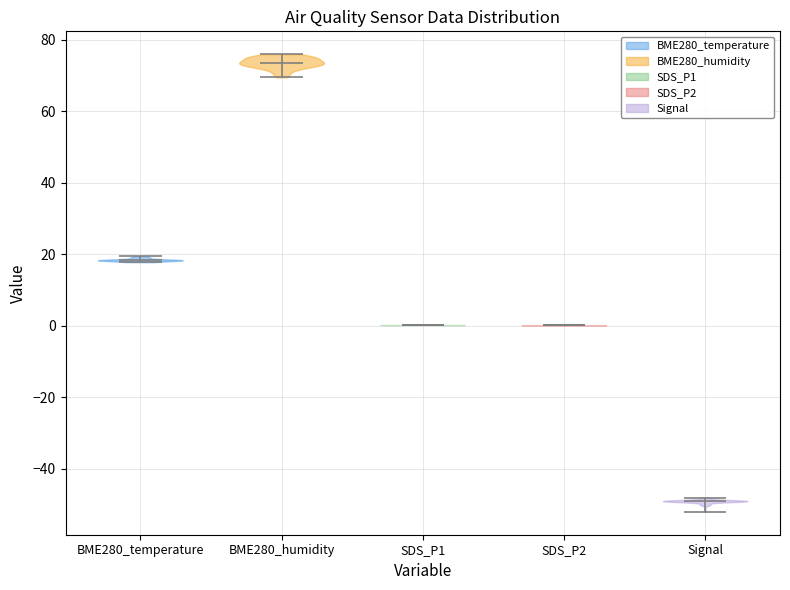

Reading left to right, read every violin against the y-axis: where its median line is, and the lowest and highest points it reaches. The values are not printed on the chart, so give them approximately, as read against the axis.

BME280_temperature: median line 18, lowest point 18, highest point 20
BME280_humidity: median line 74, lowest point 70, highest point 76
SDS_P1: median line 0, lowest point 0, highest point 0
SDS_P2: median line 0, lowest point 0, highest point 0
Signal: median line -48, lowest point -52, highest point -48